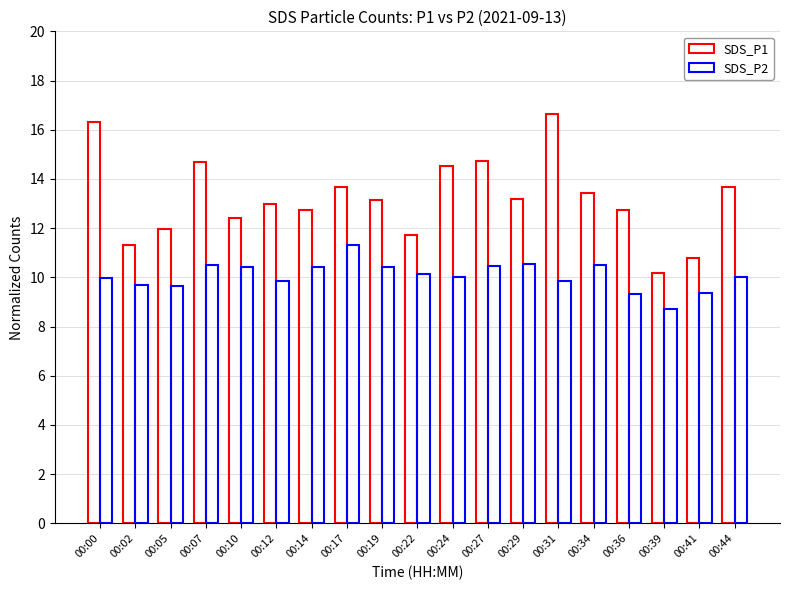

What is the sum of all SDS_P2 values?

191.2